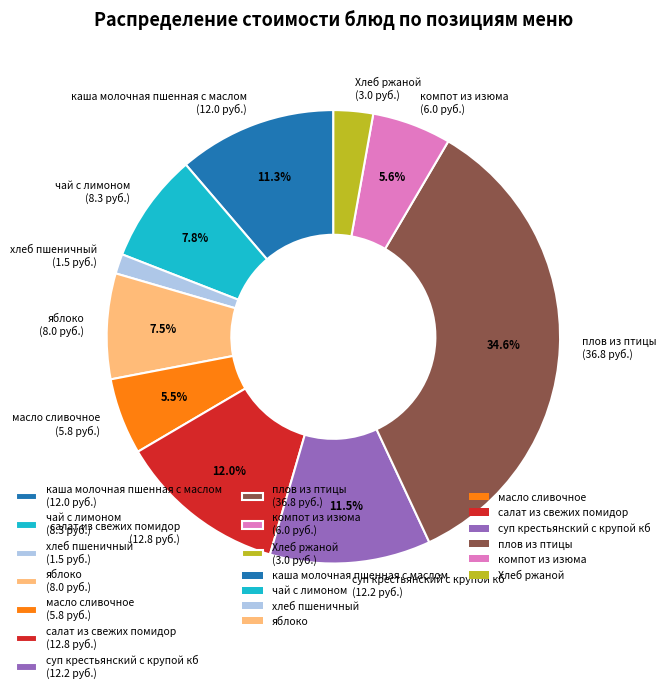

What is the total percentage of салат из свежих помидор and плов из птицы?

46.6%